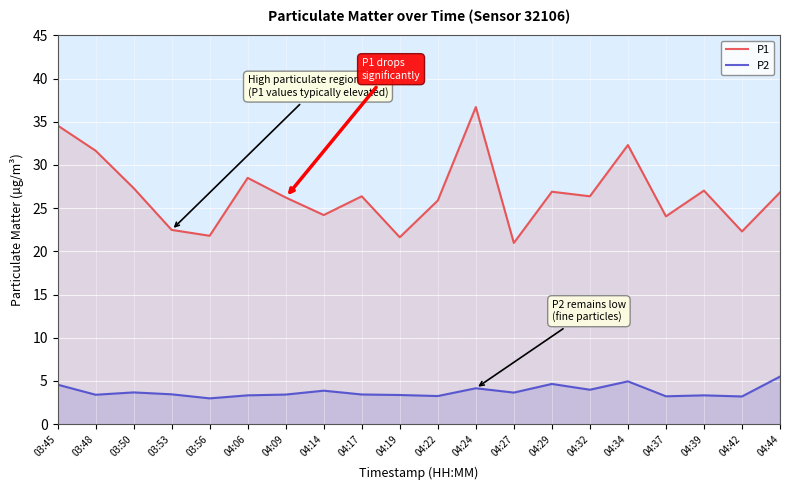

What position from the right is 03:45?

20